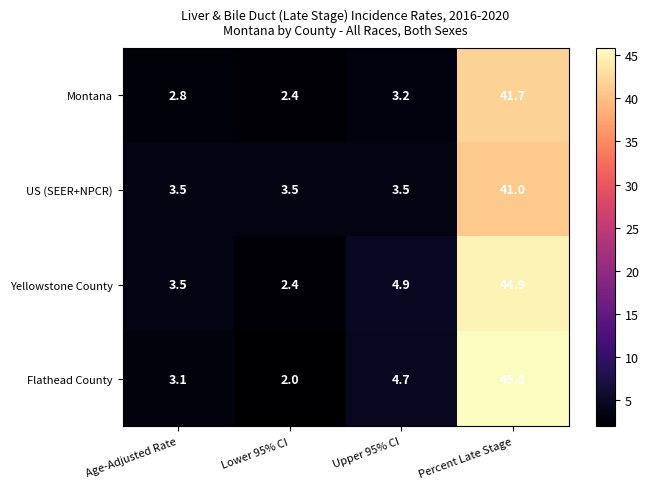

Between Lower 95% CI and Percent Late Stage, which series saw the biggest shift?

Flathead County